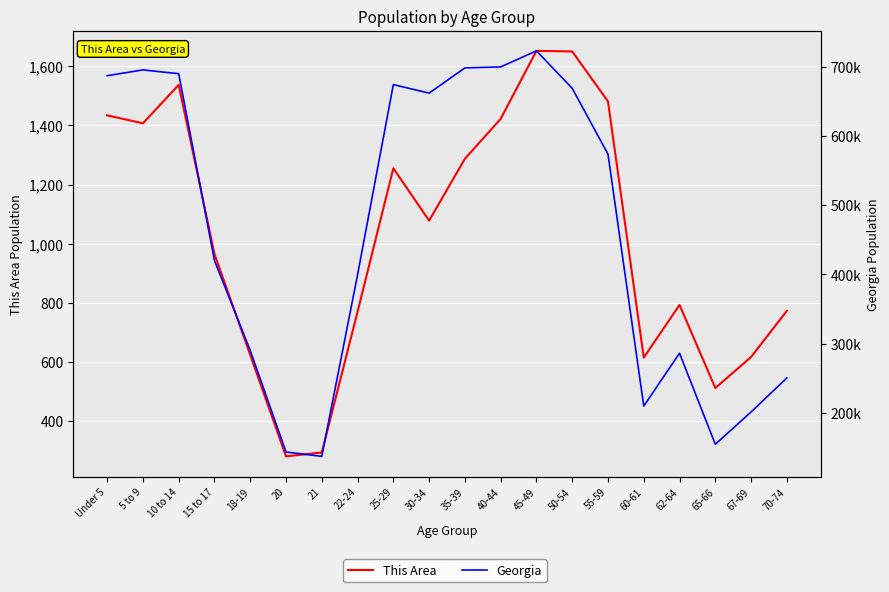

True or false: Georgia and This Area cross at least once.

False